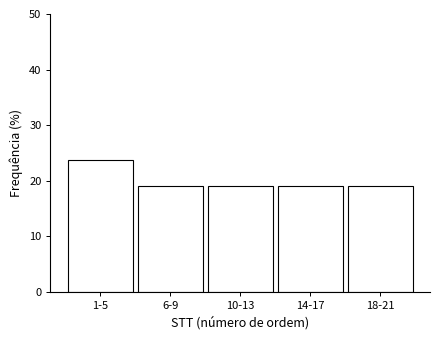

Reading left to right, transcribe all the data shown in this chart.

1-5=23.8	6-9=19.0	10-13=19.0	14-17=19.0	18-21=19.0